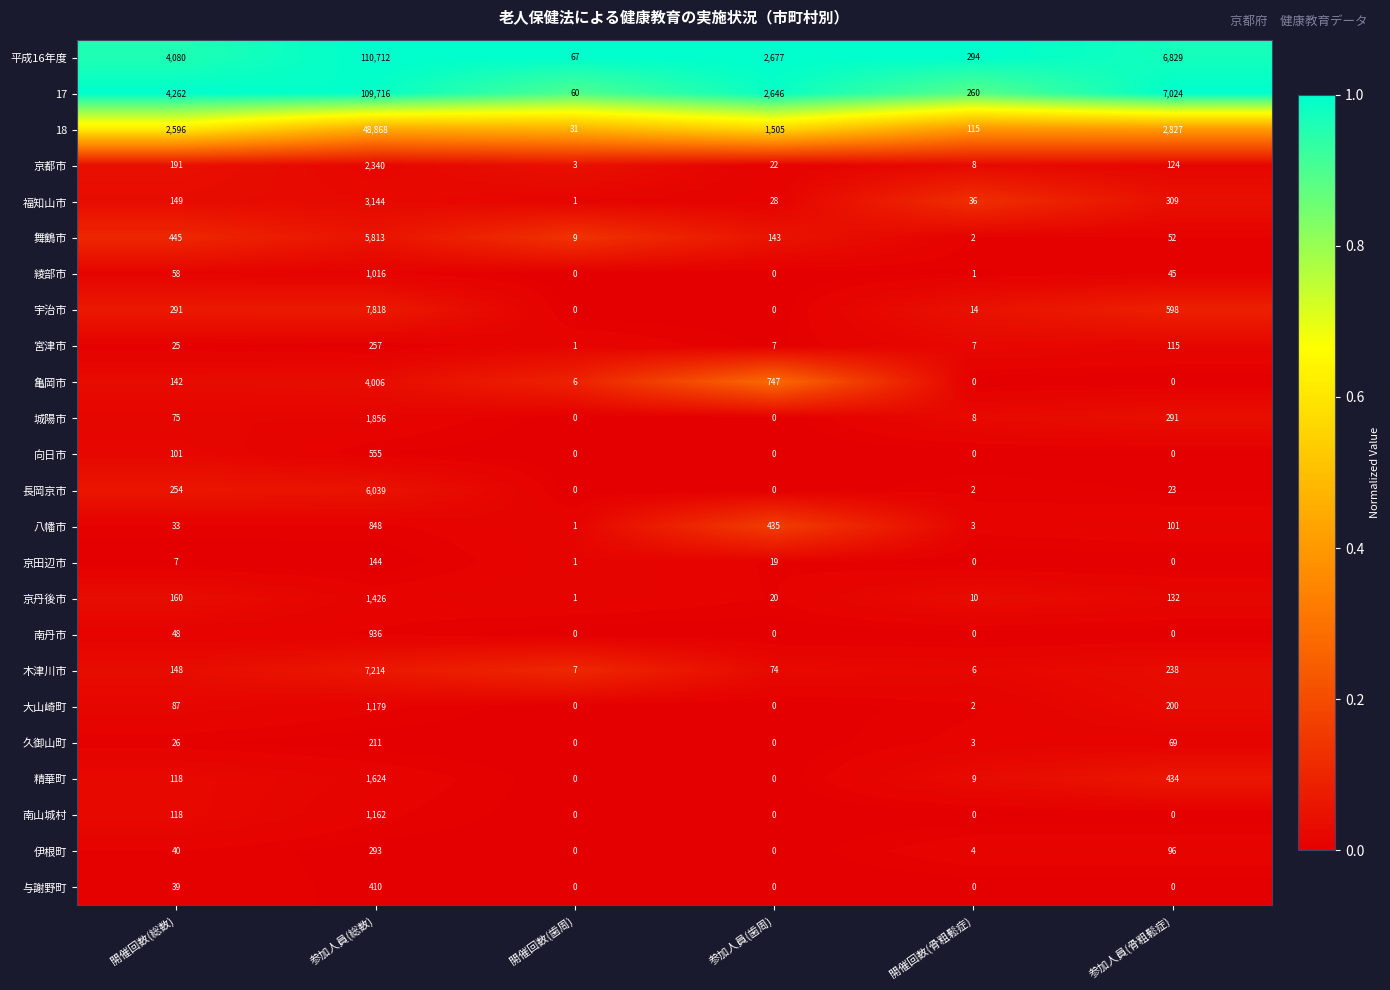

Rank the series by their maximum value, from highest to lowest.

平成16年度, 17, 18, 宇治市, 木津川市, 長岡京市, 舞鶴市, 亀岡市, 福知山市, 京都市, 城陽市, 精華町, 京丹後市, 大山崎町, 南山城村, 綾部市, 南丹市, 八幡市, 向日市, 与謝野町, 伊根町, 宮津市, 久御山町, 京田辺市